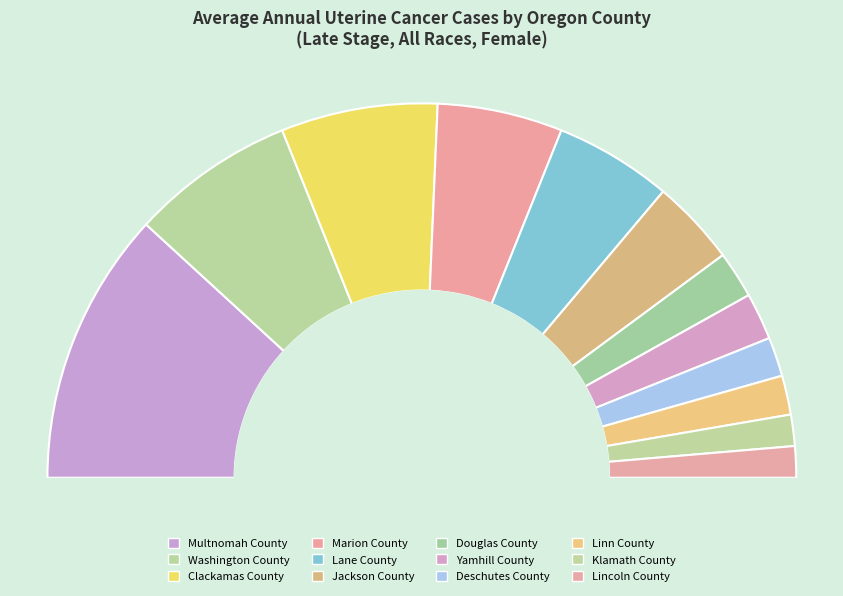

Is it true that Lincoln County is 1% of the pie?

False